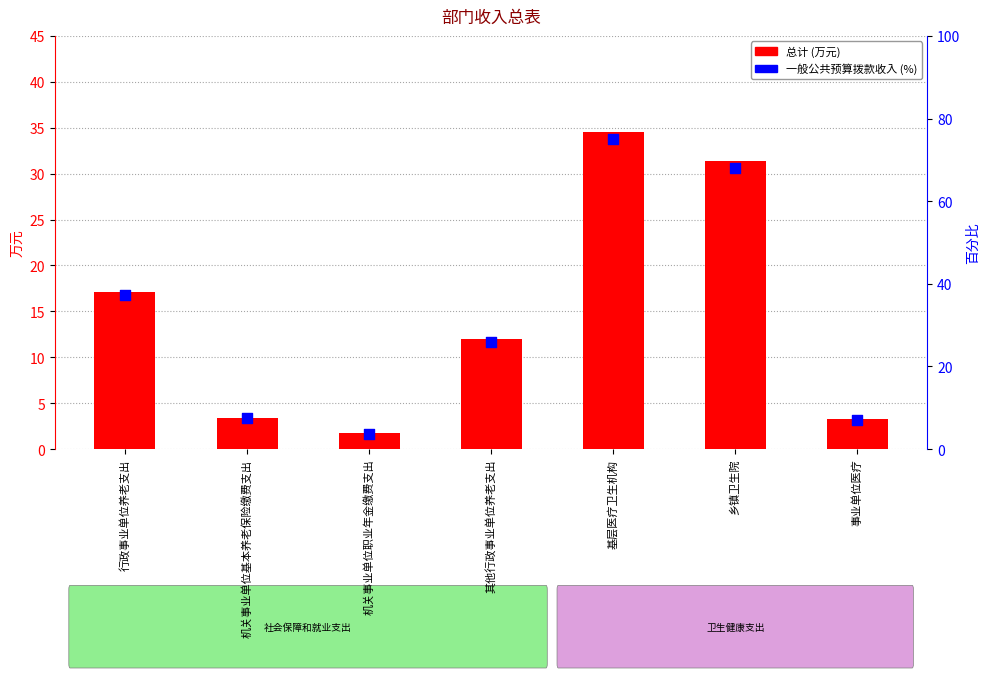

Which series contains the highest Y value?

一般公共预算拨款收入 (%)